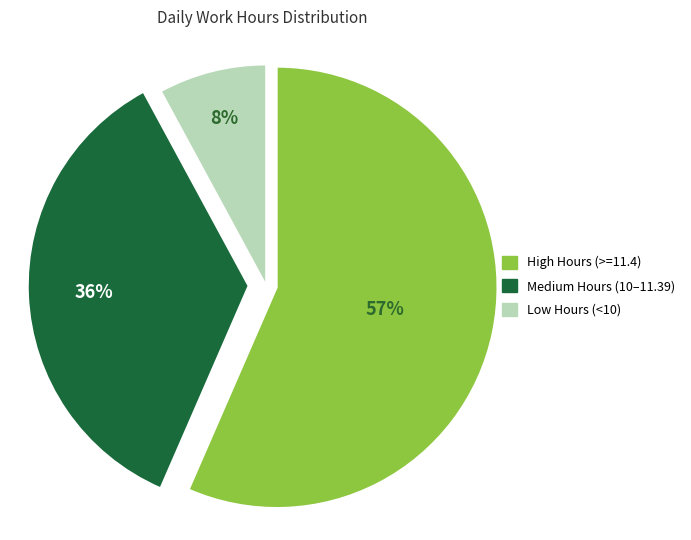

Is there a majority slice in this chart?

Yes